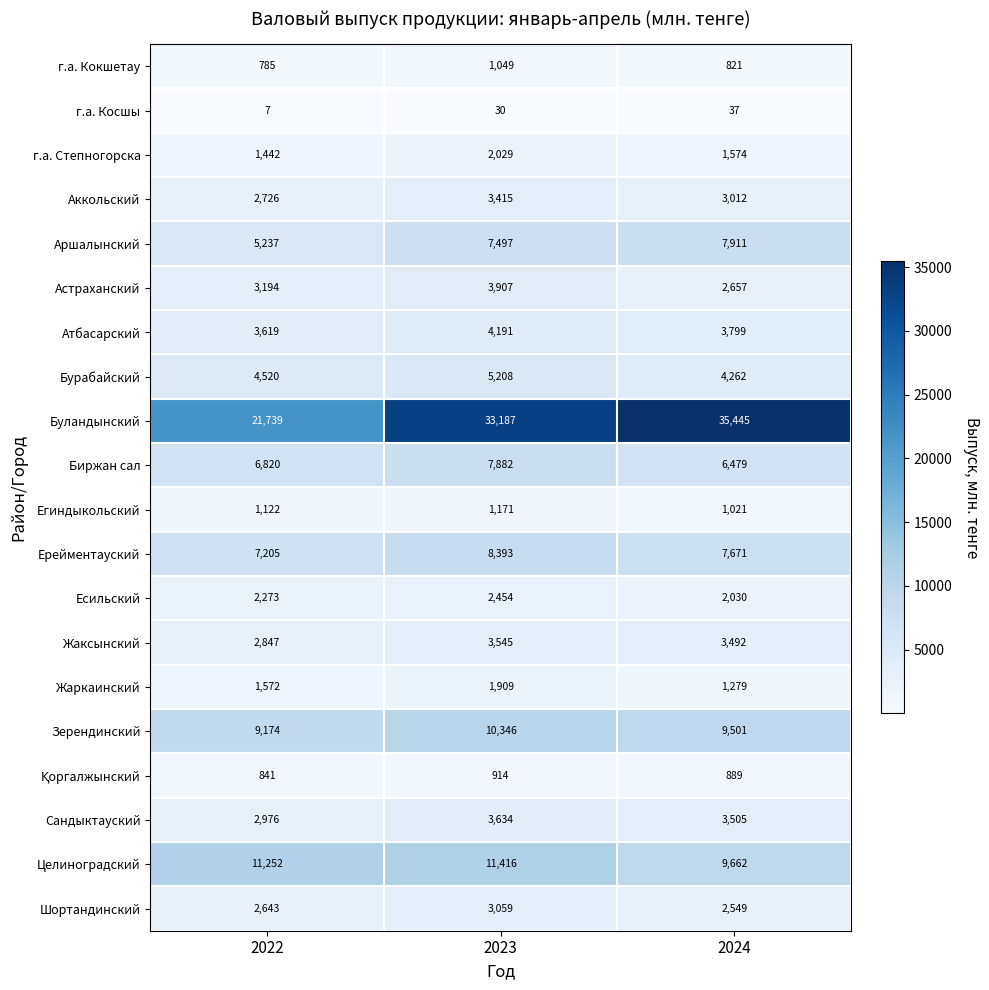

True or false: г.а. Степногорска has a value of 2102 at 2024.

False